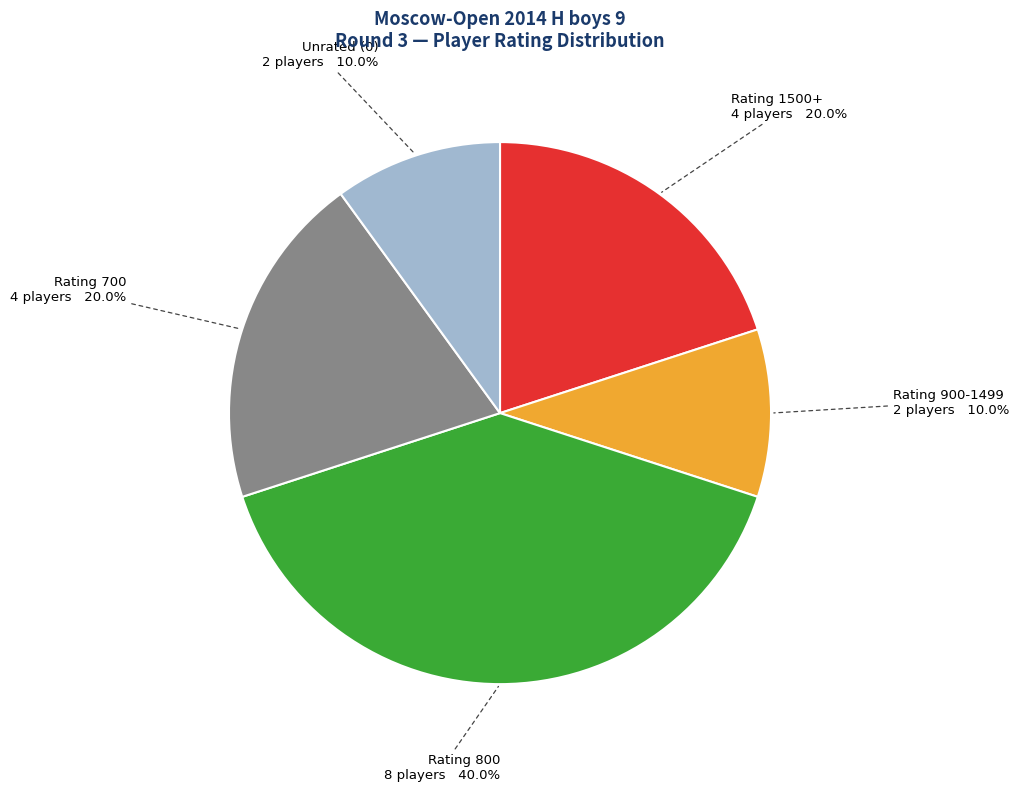

How many segments does this pie chart have?

5